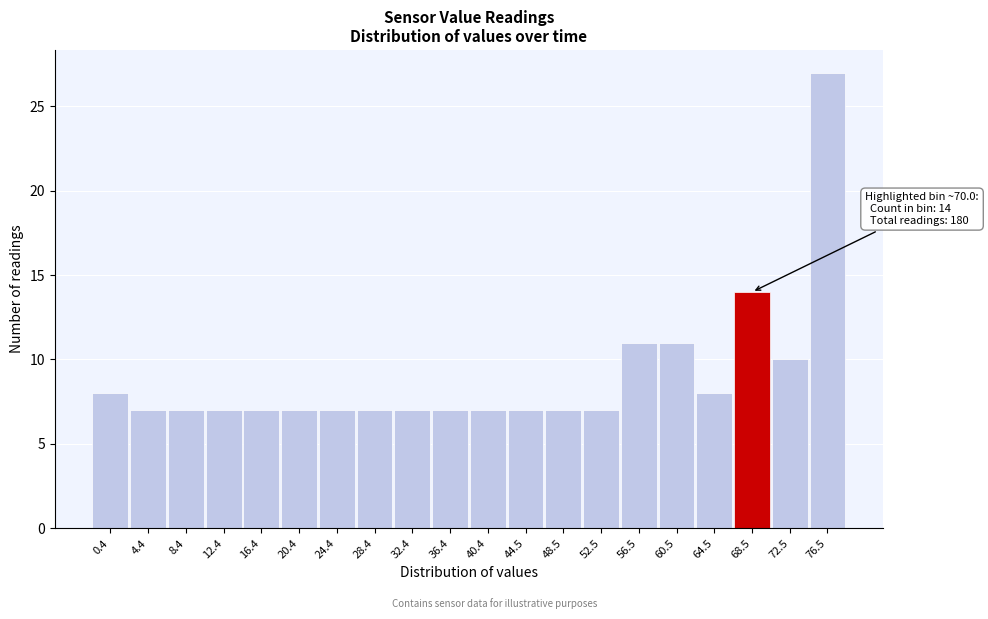

Reading right to left, extract all data points from this chart.

76.5=27	72.5=10	68.5=14	64.5=8	60.5=11	56.5=11	52.5=7	48.5=7	44.5=7	40.4=7	36.4=7	32.4=7	28.4=7	24.4=7	20.4=7	16.4=7	12.4=7	8.4=7	4.4=7	0.4=8